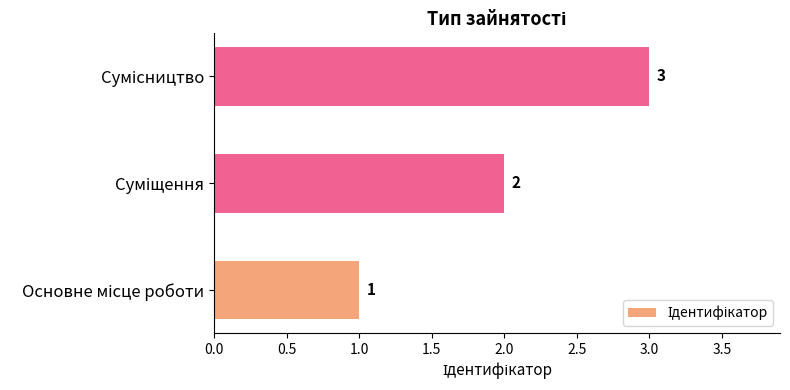

What is the maximum value shown in the chart?

3